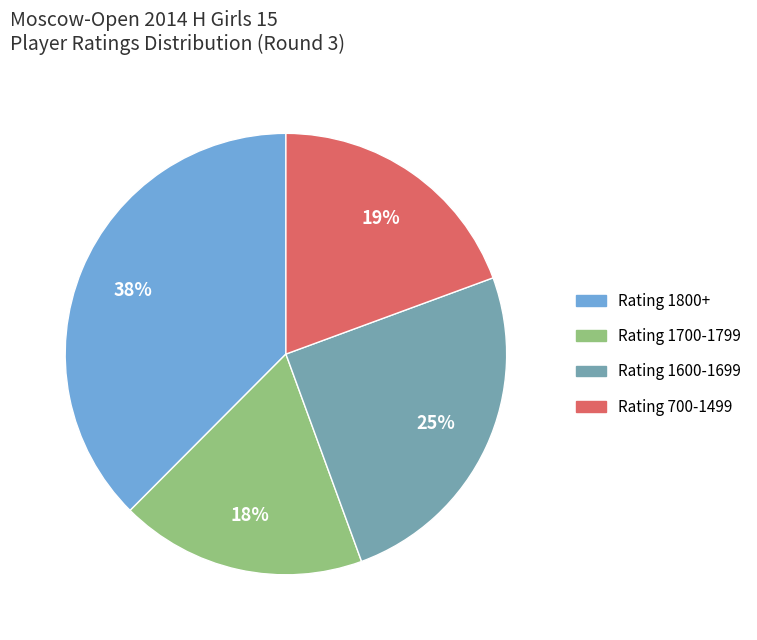

To the nearest percent, what is the average slice percentage?

25%